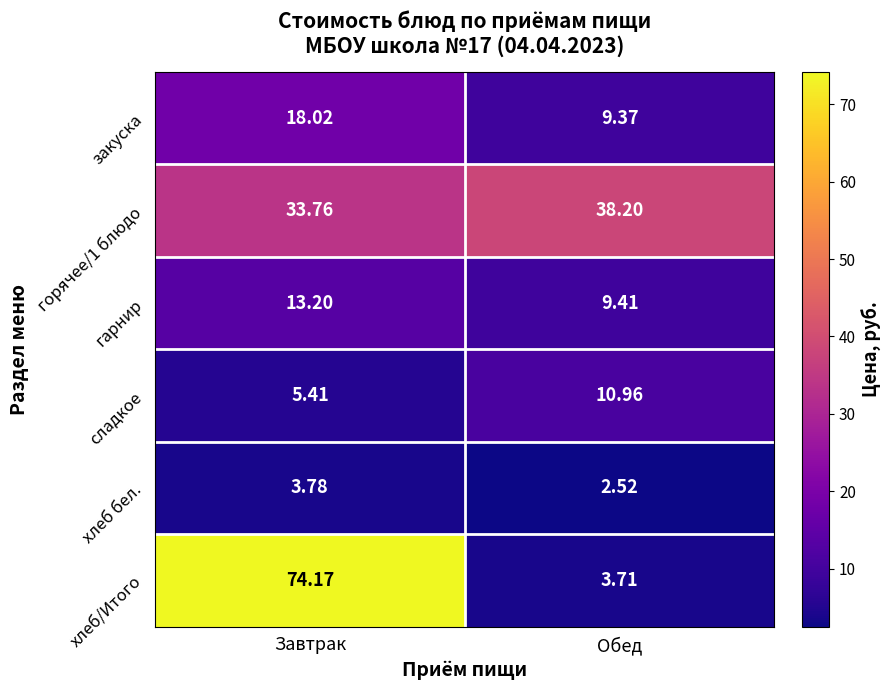

What is the difference between the highest and lowest values at Завтрак?

70.4